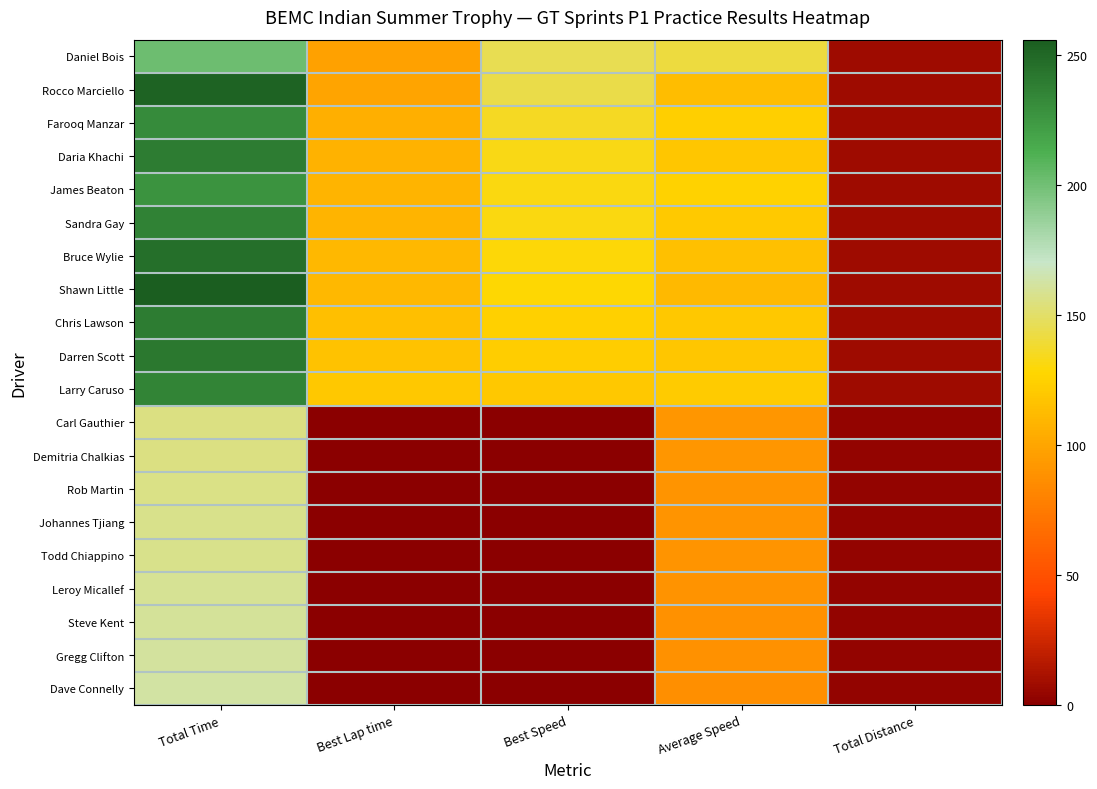

Between Average Speed and Total Distance, which is larger?

Average Speed